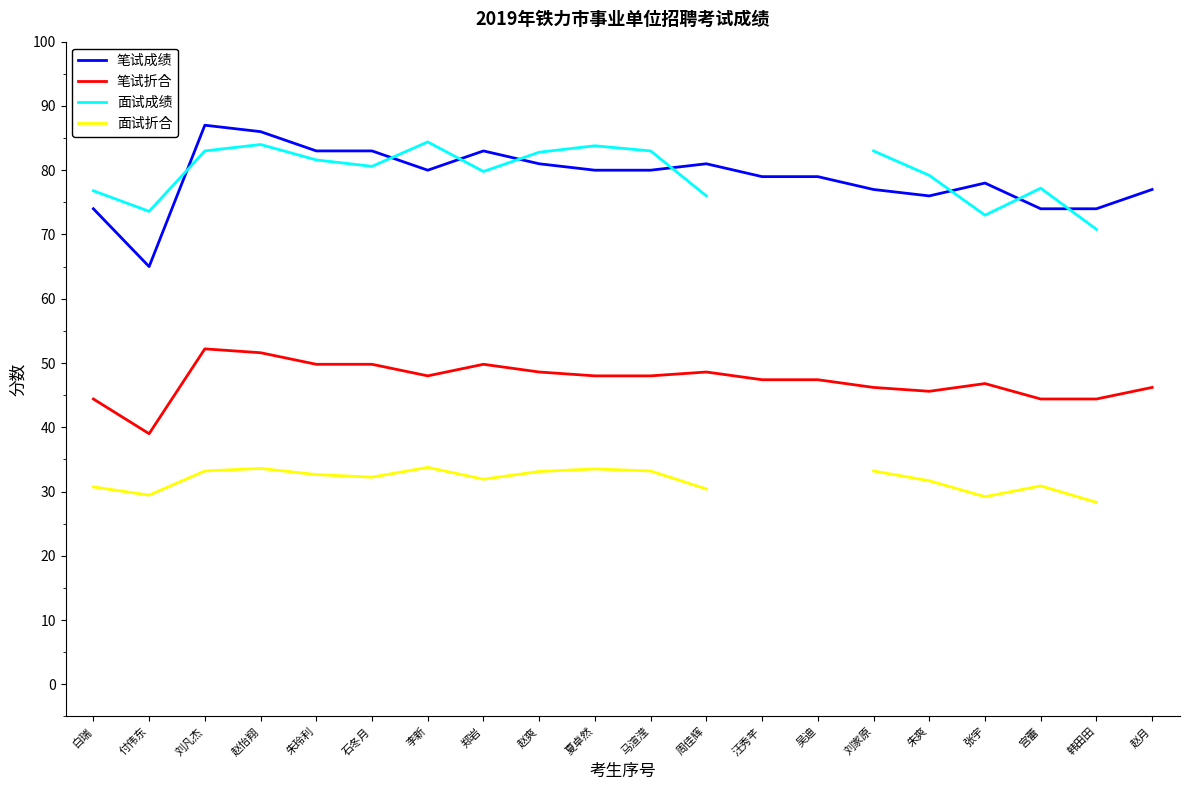

How many data points in 笔试成绩 are above 80?

7